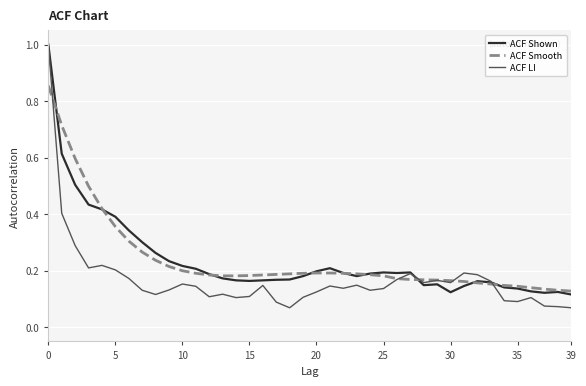

Which series has the widest spread of values?

ACF LI